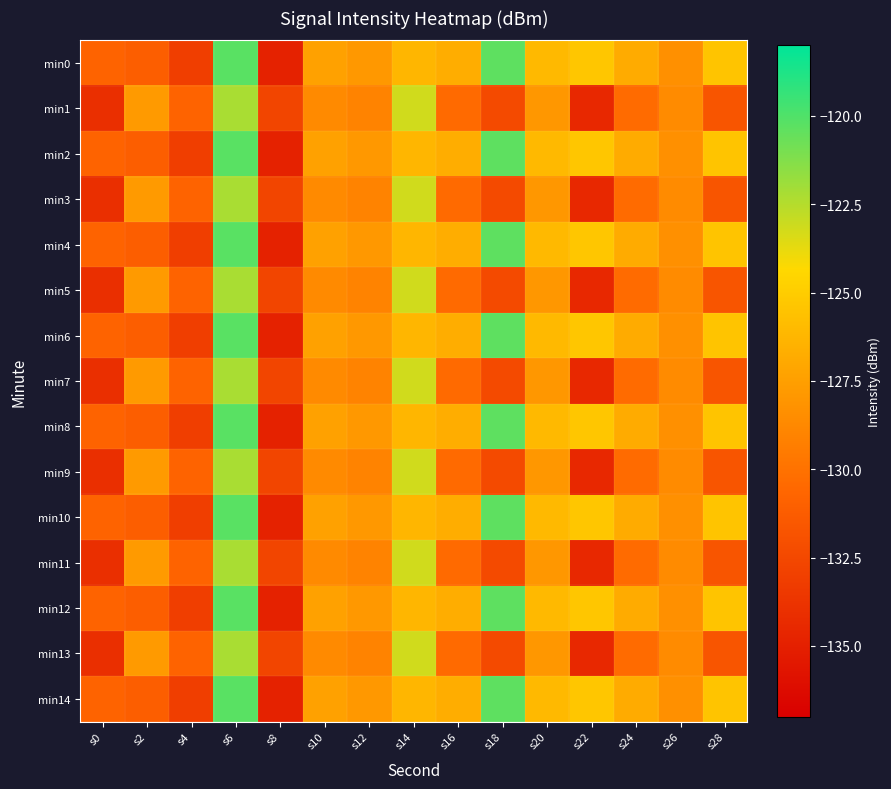

Rank the series by their maximum value, from lowest to highest.

min1, min3, min5, min7, min9, min11, min13, min0, min2, min4, min6, min8, min10, min12, min14